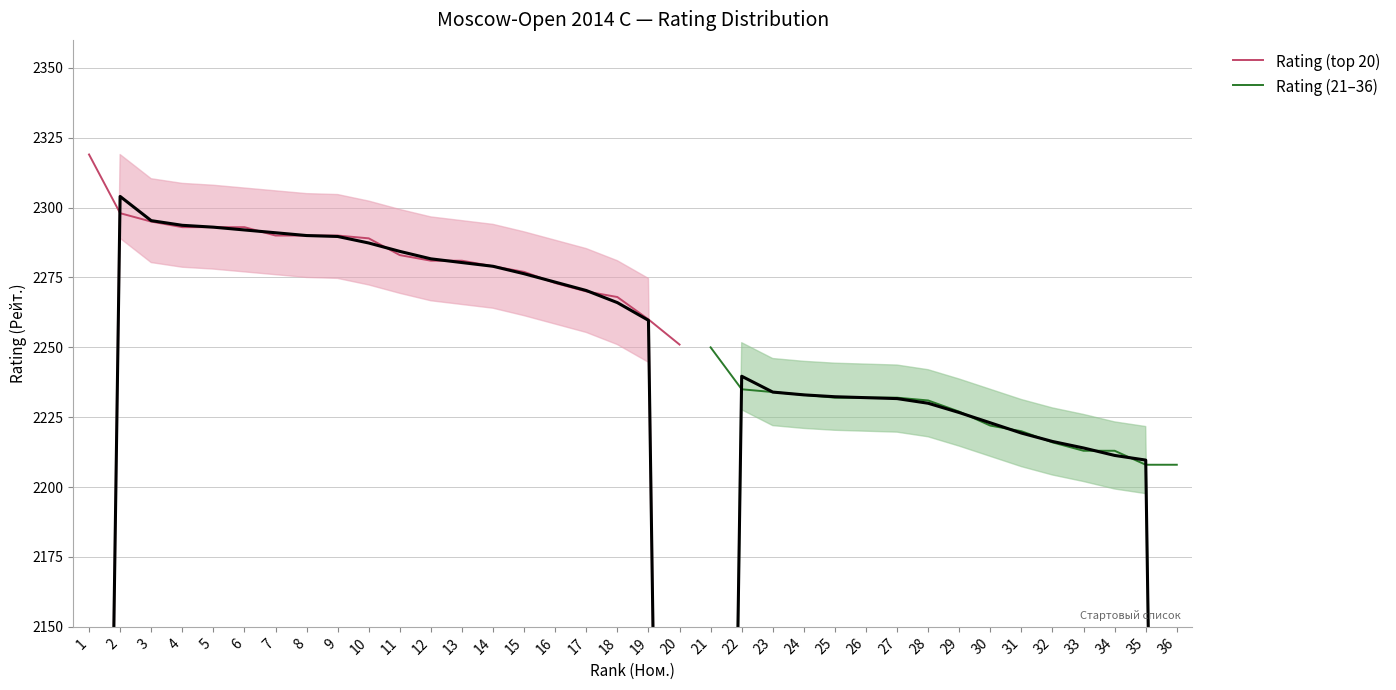

True or false: Rating (top 20) has a value of 3017 at 5.

False